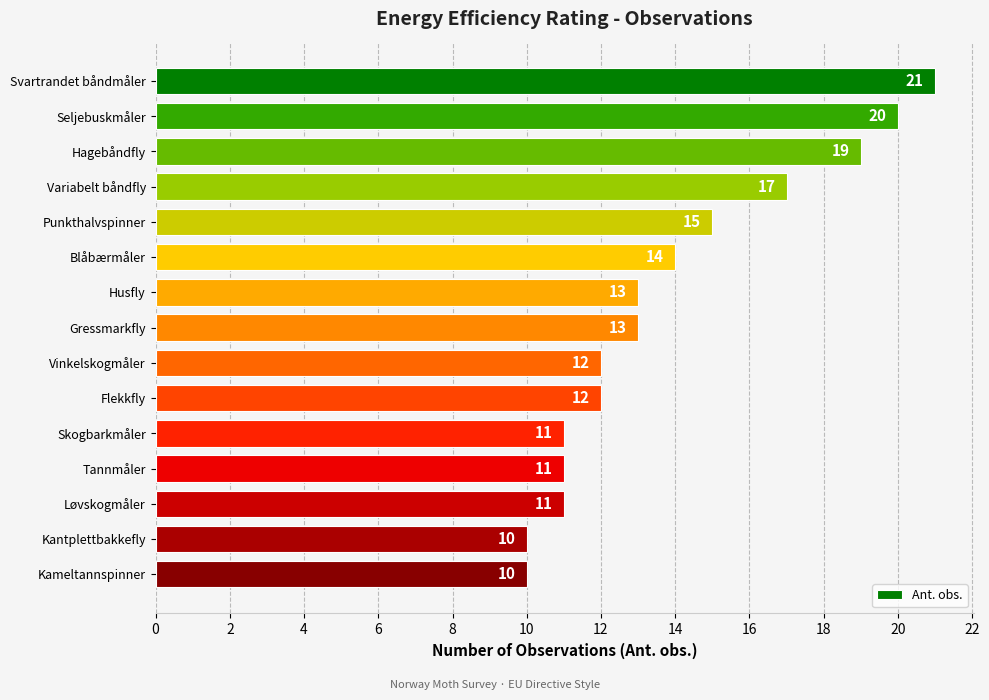

Where is the data nearest to the value 15?

Punkthalvspinner